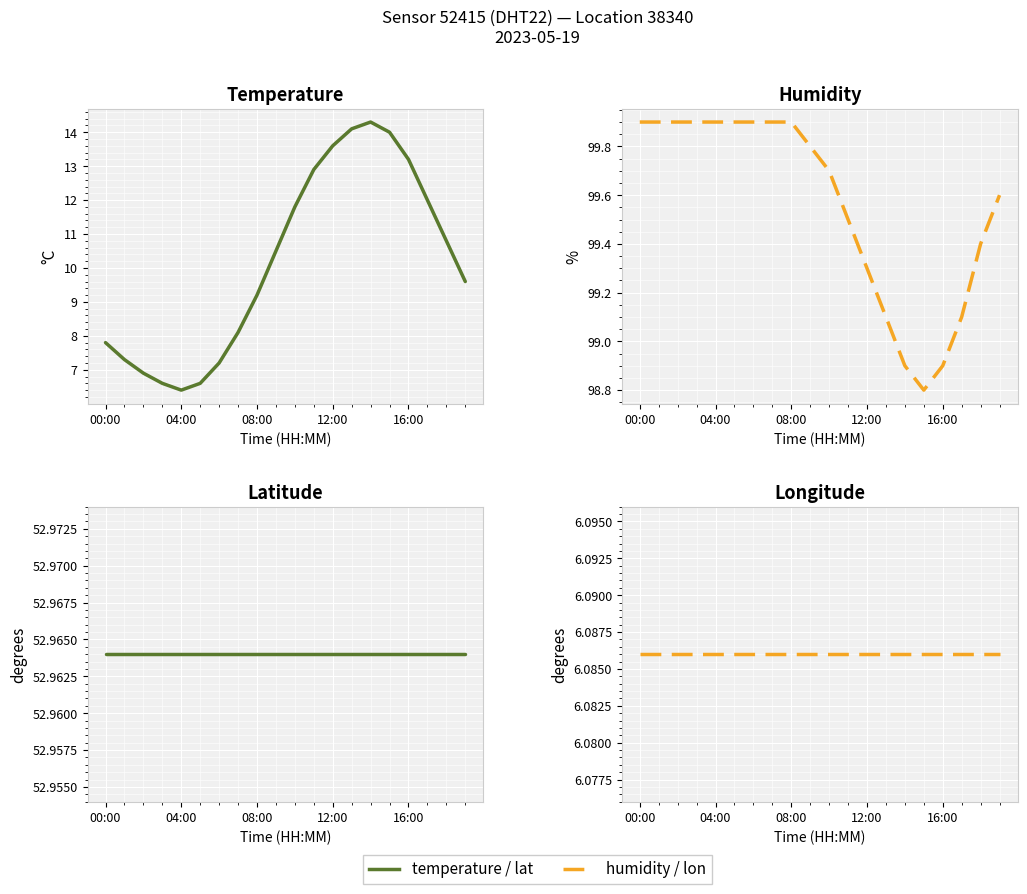

Reading right to left, list all the values displayed in this chart.

temperature: 9.6	10.8	12.0	13.2	14.0	14.3	14.1	13.6	12.9	11.8	10.5	9.2	8.1	7.2	6.6	6.4	6.6	6.9	7.3	7.8
humidity: 99.6	99.4	99.1	98.9	98.8	98.9	99.1	99.3	99.5	99.7	99.8	99.9	99.9	99.9	99.9	99.9	99.9	99.9	99.9	99.9
lat: 53.0	53.0	53.0	53.0	53.0	53.0	53.0	53.0	53.0	53.0	53.0	53.0	53.0	53.0	53.0	53.0	53.0	53.0	53.0	53.0
lon: 6.1	6.1	6.1	6.1	6.1	6.1	6.1	6.1	6.1	6.1	6.1	6.1	6.1	6.1	6.1	6.1	6.1	6.1	6.1	6.1